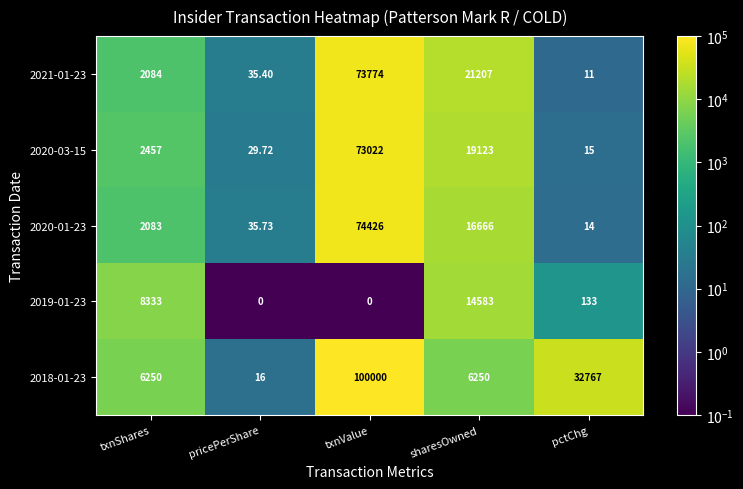

At which category is the sum across all series the highest?

txnValue